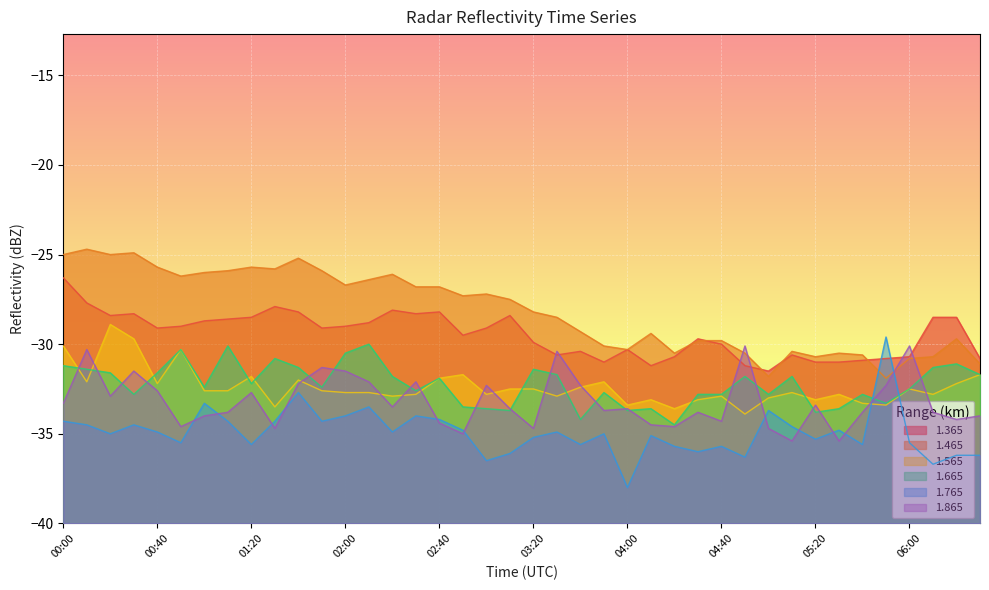

True or false: 1.465 has a value of -5.6 at 02:10.

False